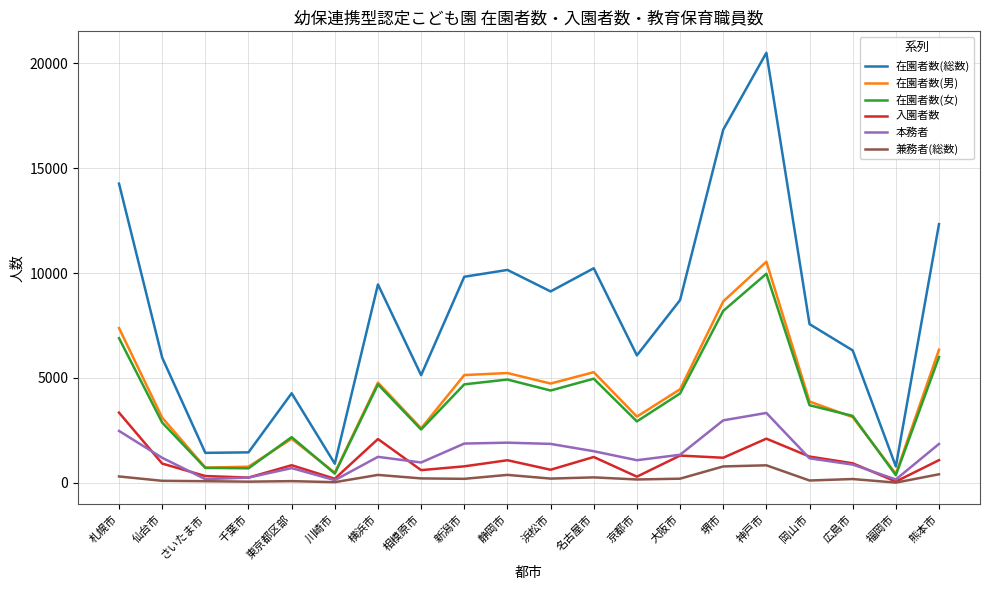

At which category is the sum across all series the highest?

神戸市